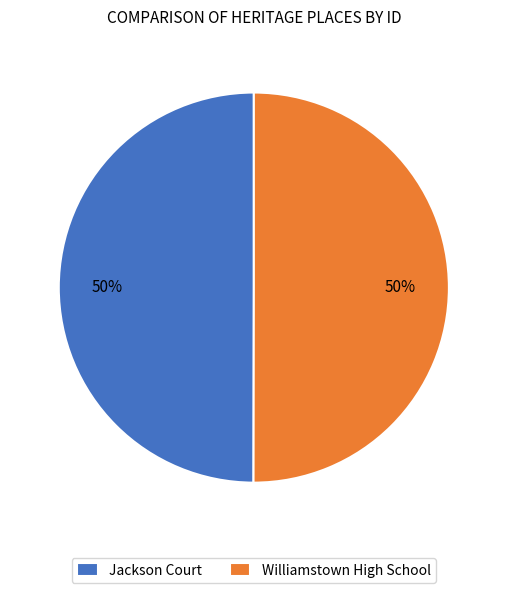

Approximately how many times larger is the value at Jackson Court compared to Williamstown High School?

1.0